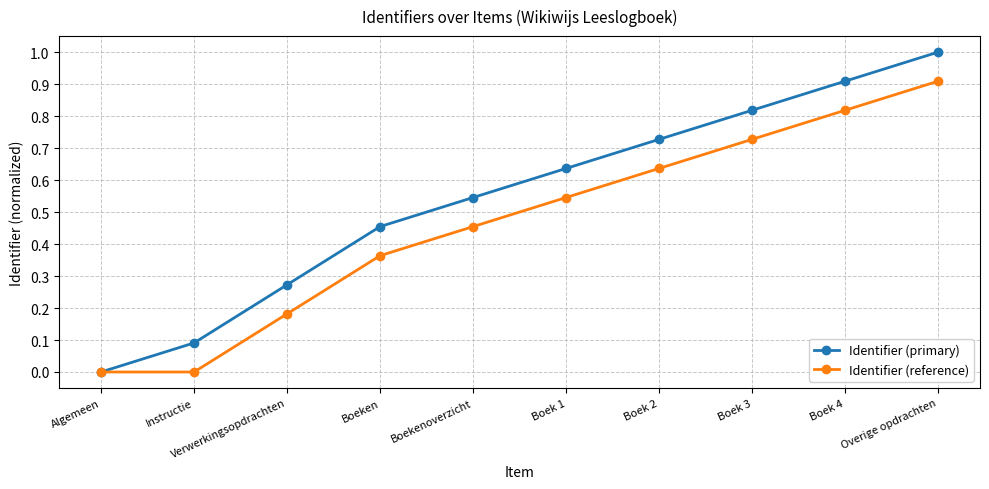

At which label does Identifier (reference) reach its peak?

Overige opdrachten